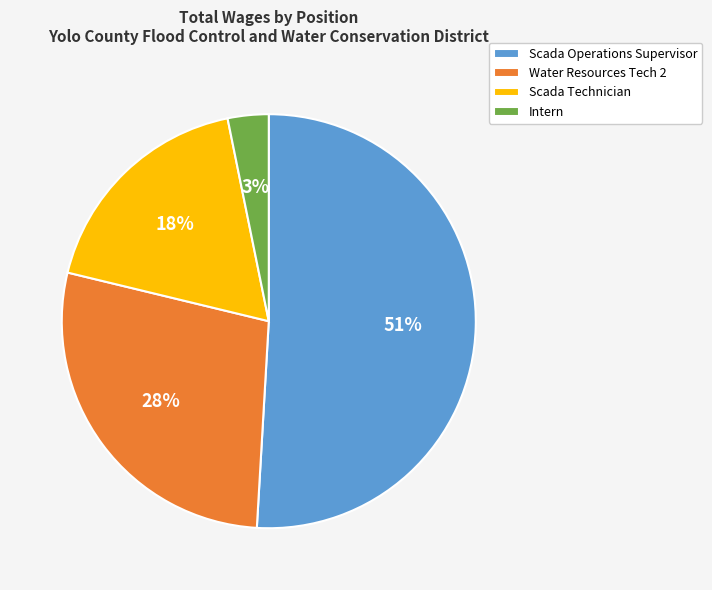

Approximately how many times larger is the value at Scada Operations Supervisor compared to Scada Technician?

2.8